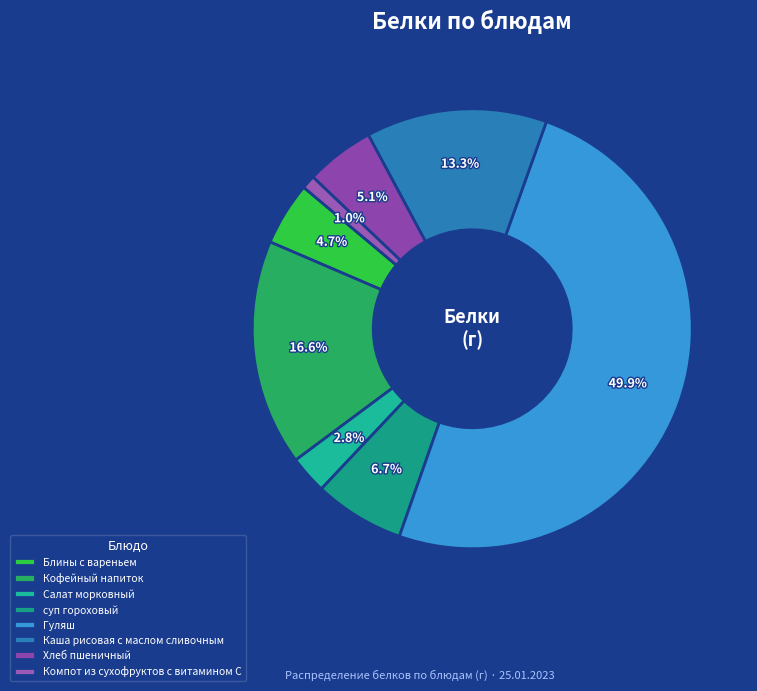

What is the smallest slice in the pie chart?

Компот из сухофруктов с витамином С